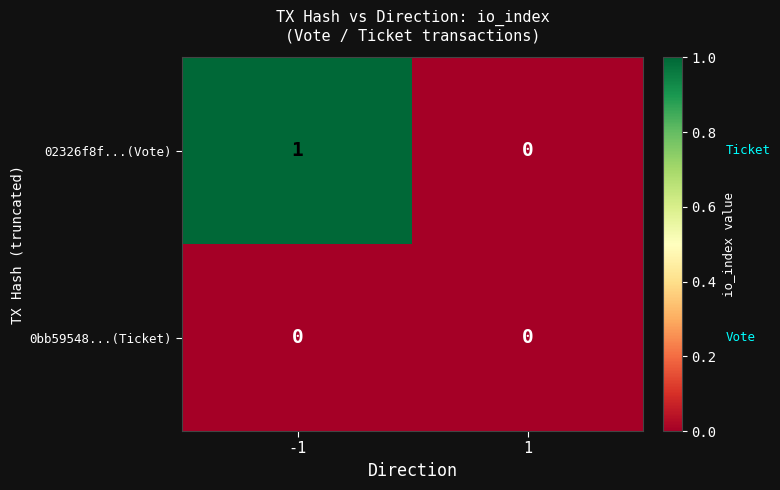

Rank the series by their average value, from lowest to highest.

0bb59548...(Ticket), 02326f8f...(Vote)